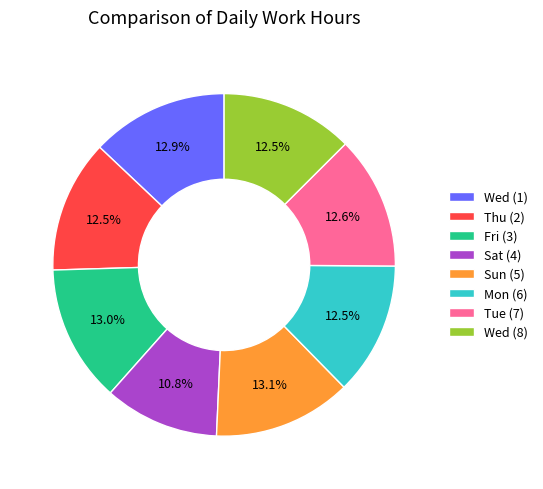

To the nearest percent, what is the difference between the largest and smallest slice percentages?

2%